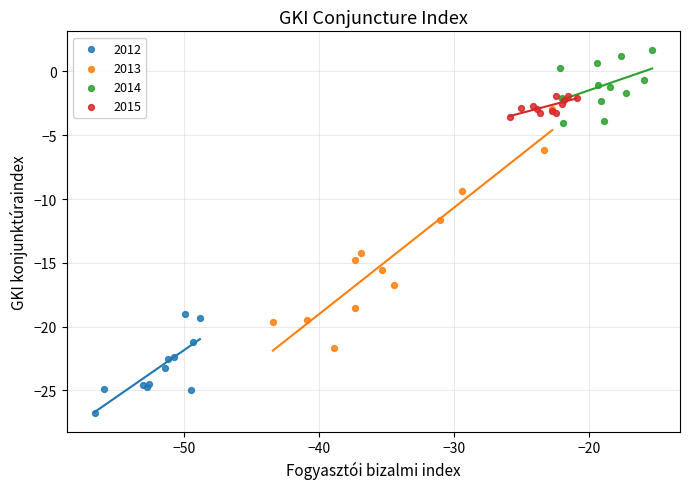

Which series has the largest Y range (max minus min)?

2013